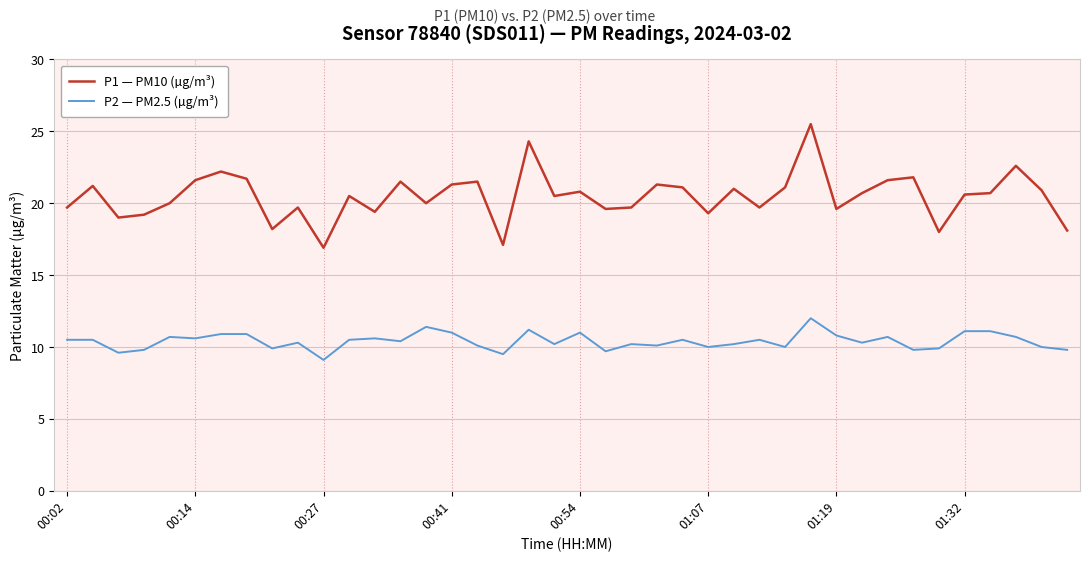

True or false: P1 — PM10 (µg/m³) and P2 — PM2.5 (µg/m³) intersect in this chart.

False